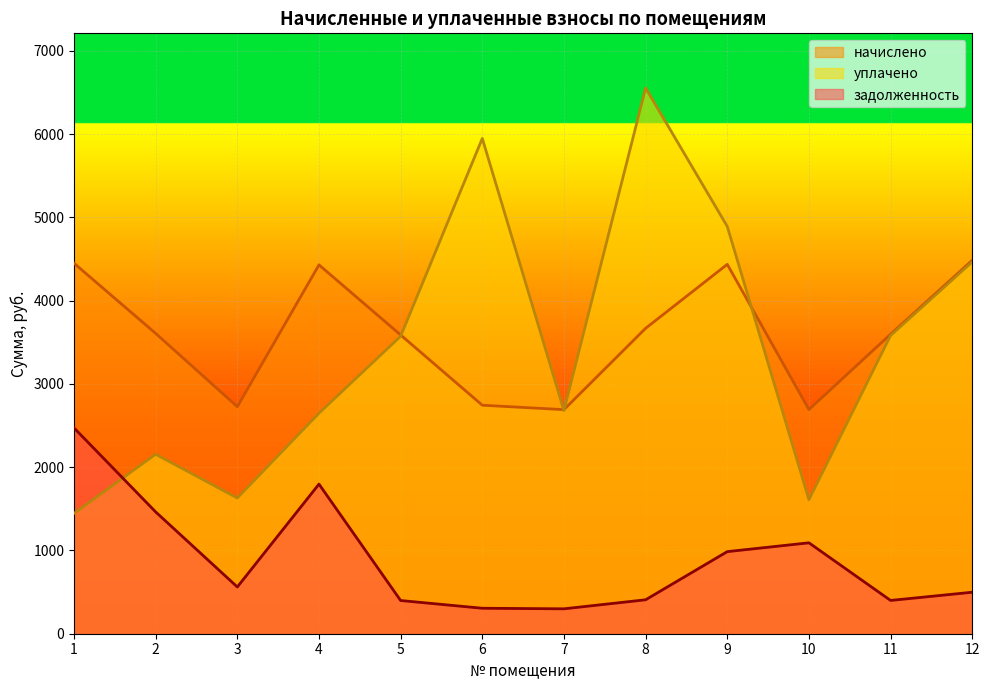

In уплачено, how many points are higher than both neighbors (excluding endpoints)?

3